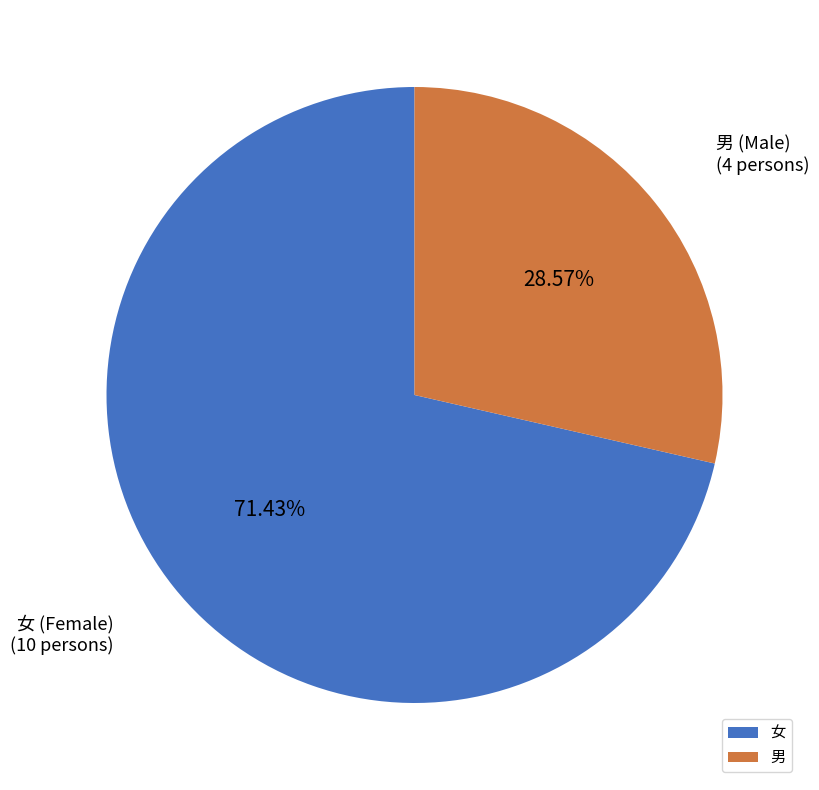

Count the number of slices in the pie.

2